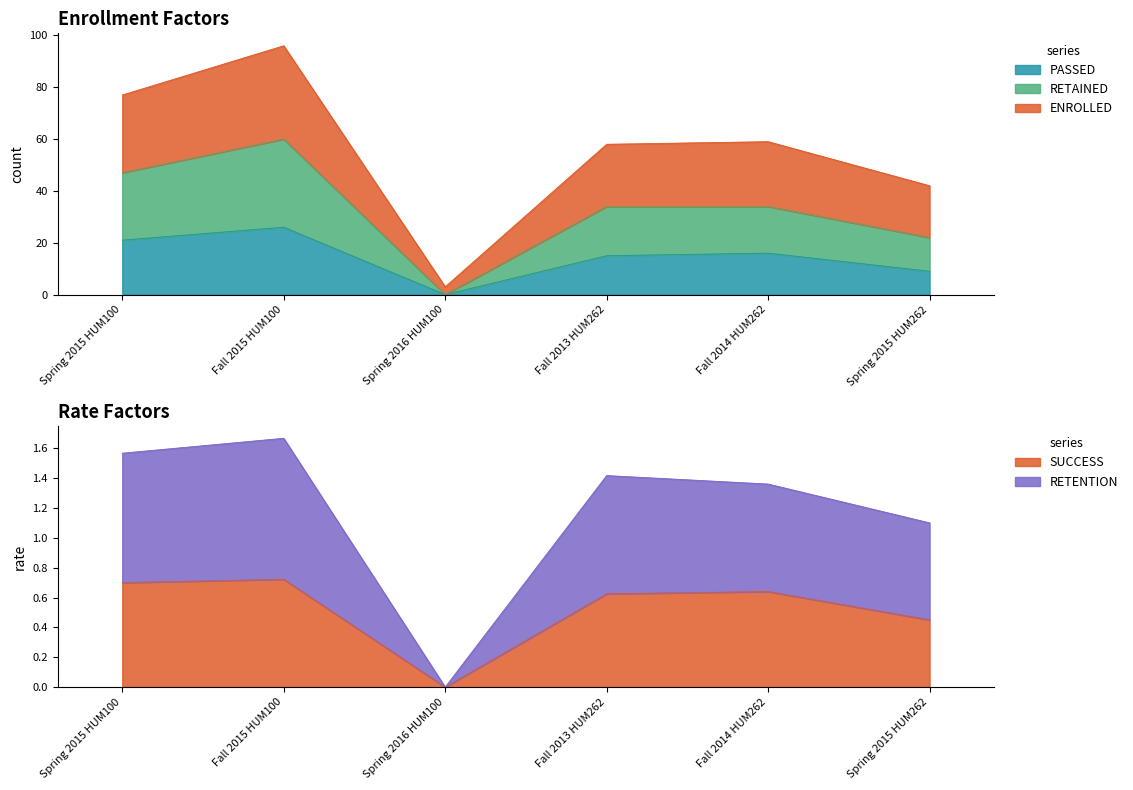

Which has a higher value, Spring 2015 HUM100 or Spring 2015 HUM262?

Spring 2015 HUM100